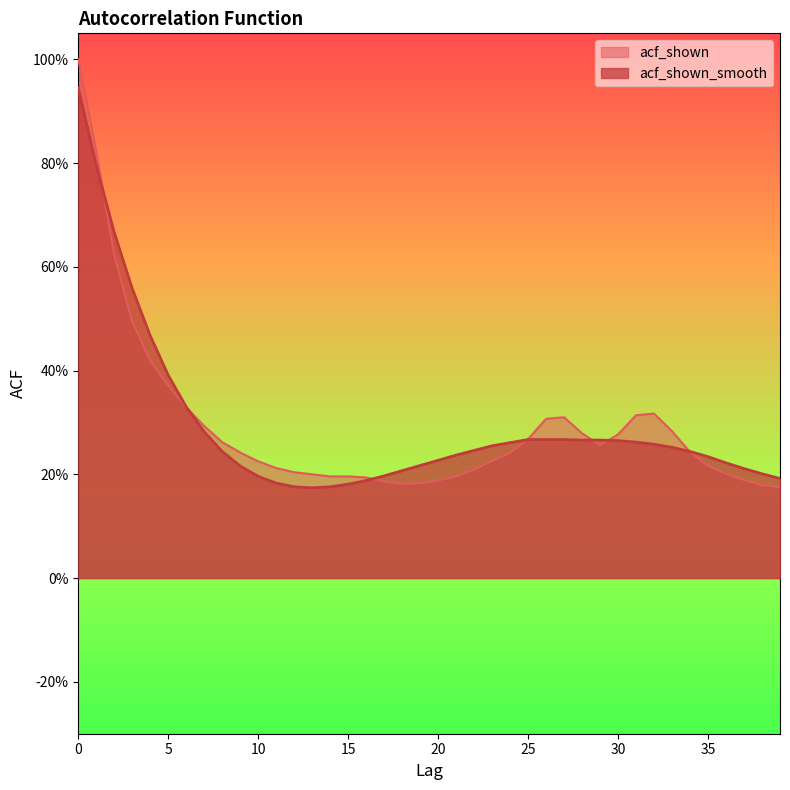

Does the chart display data point markers on the line(s)?

No